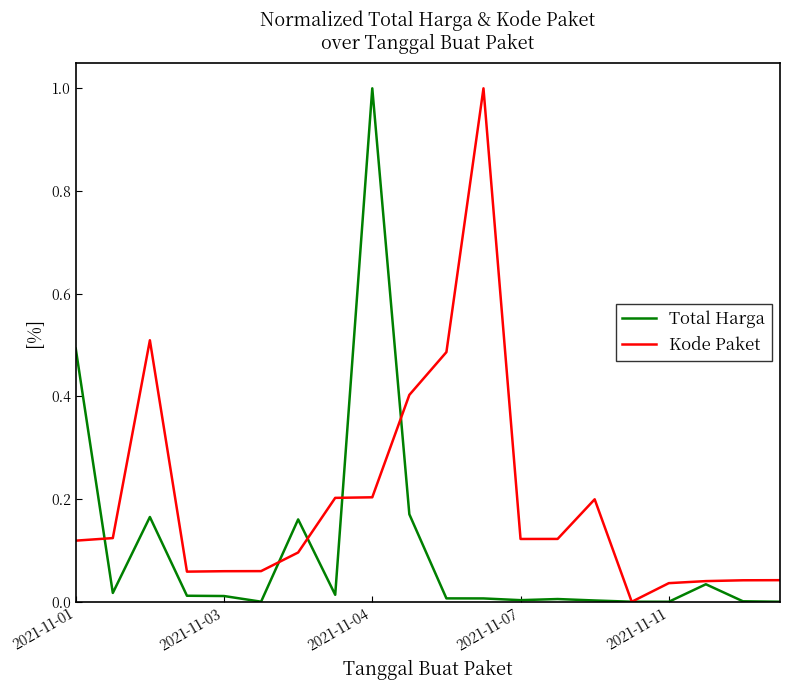

What is the greatest value displayed?

1.0